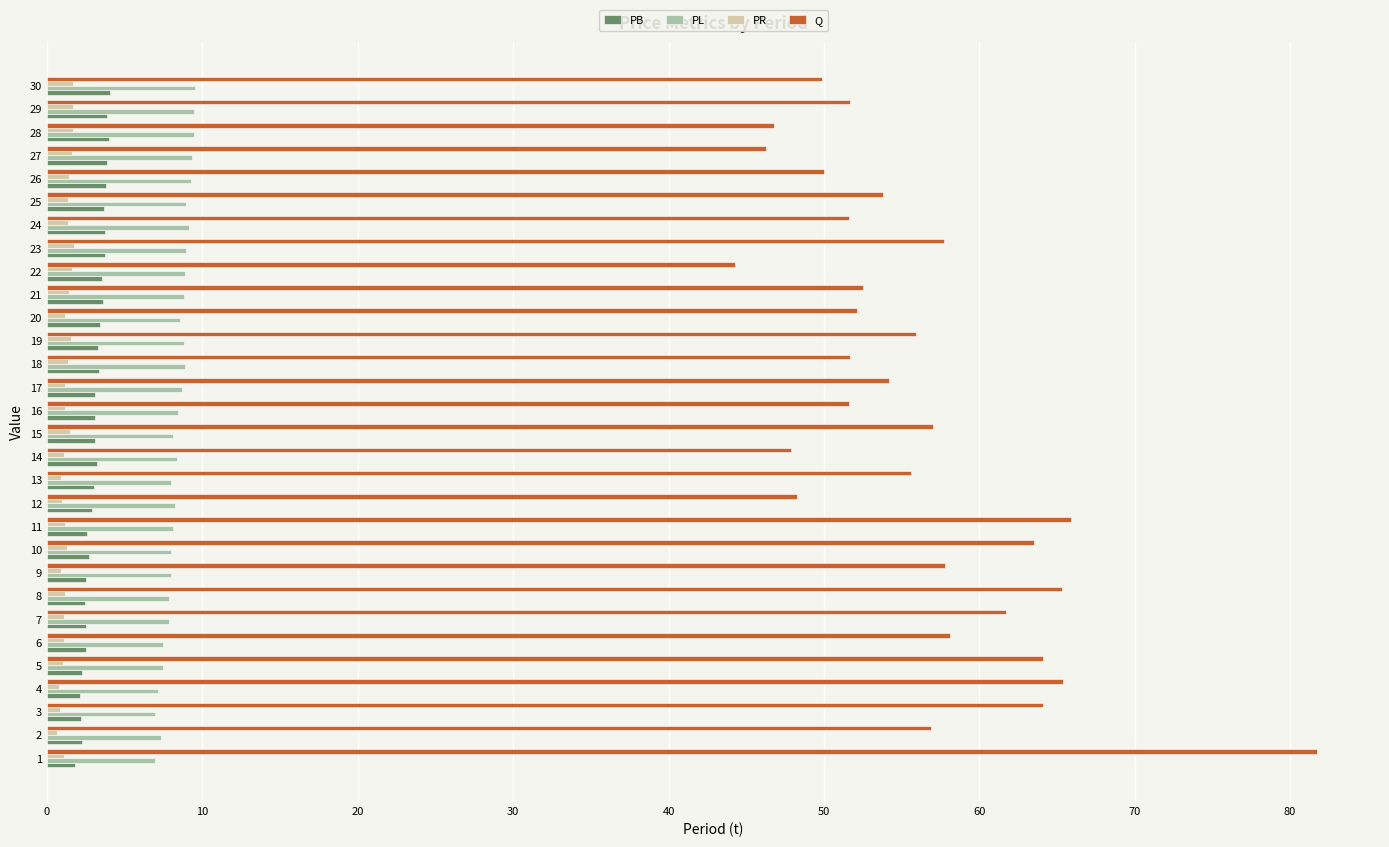

What is the minimum value for PL?

7.0